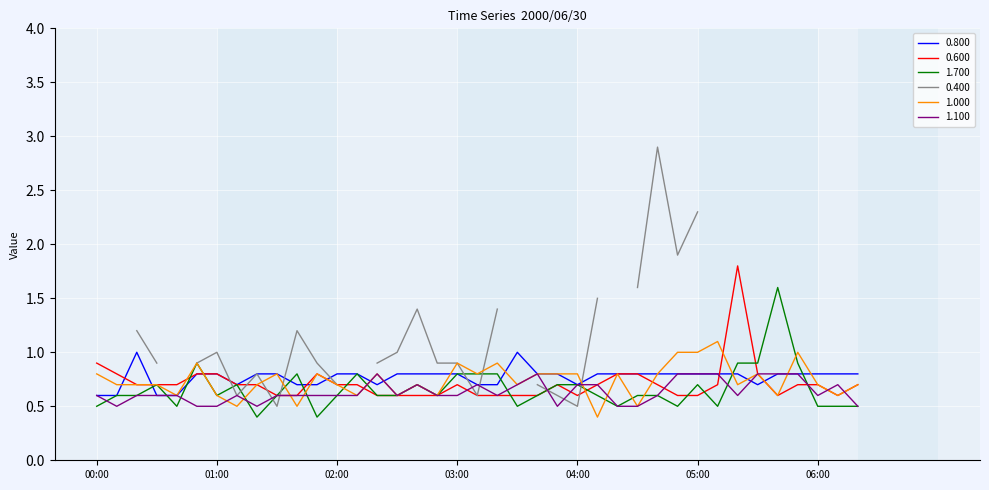

What is the value of the 0.800 point at the 1st from the left?

0.6